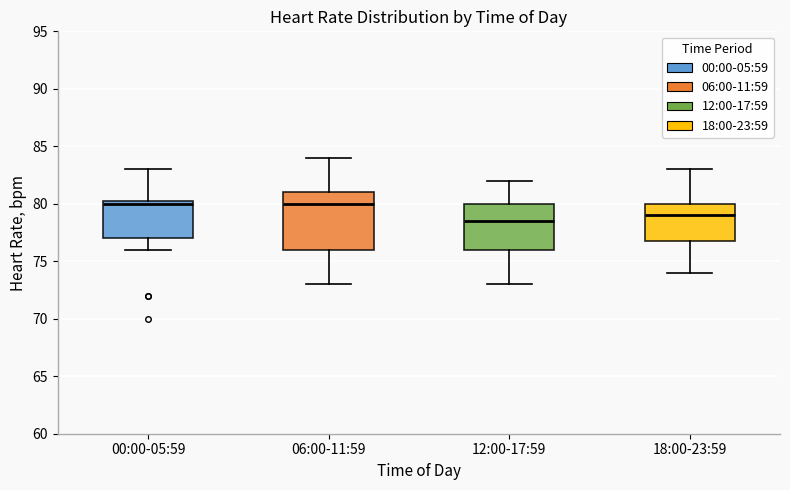

Which box is the tallest, from its lower edge to its upper edge?

06:00-11:59